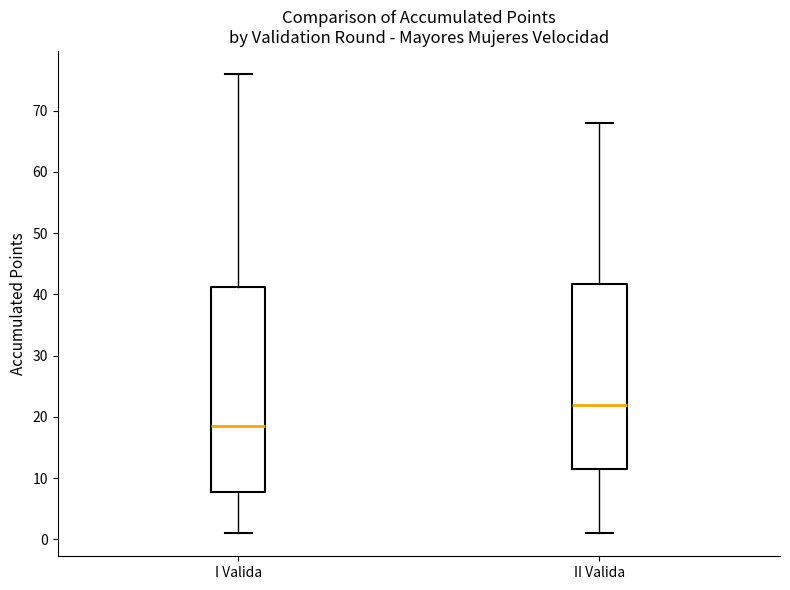

Which box's median line is the highest?

II Valida